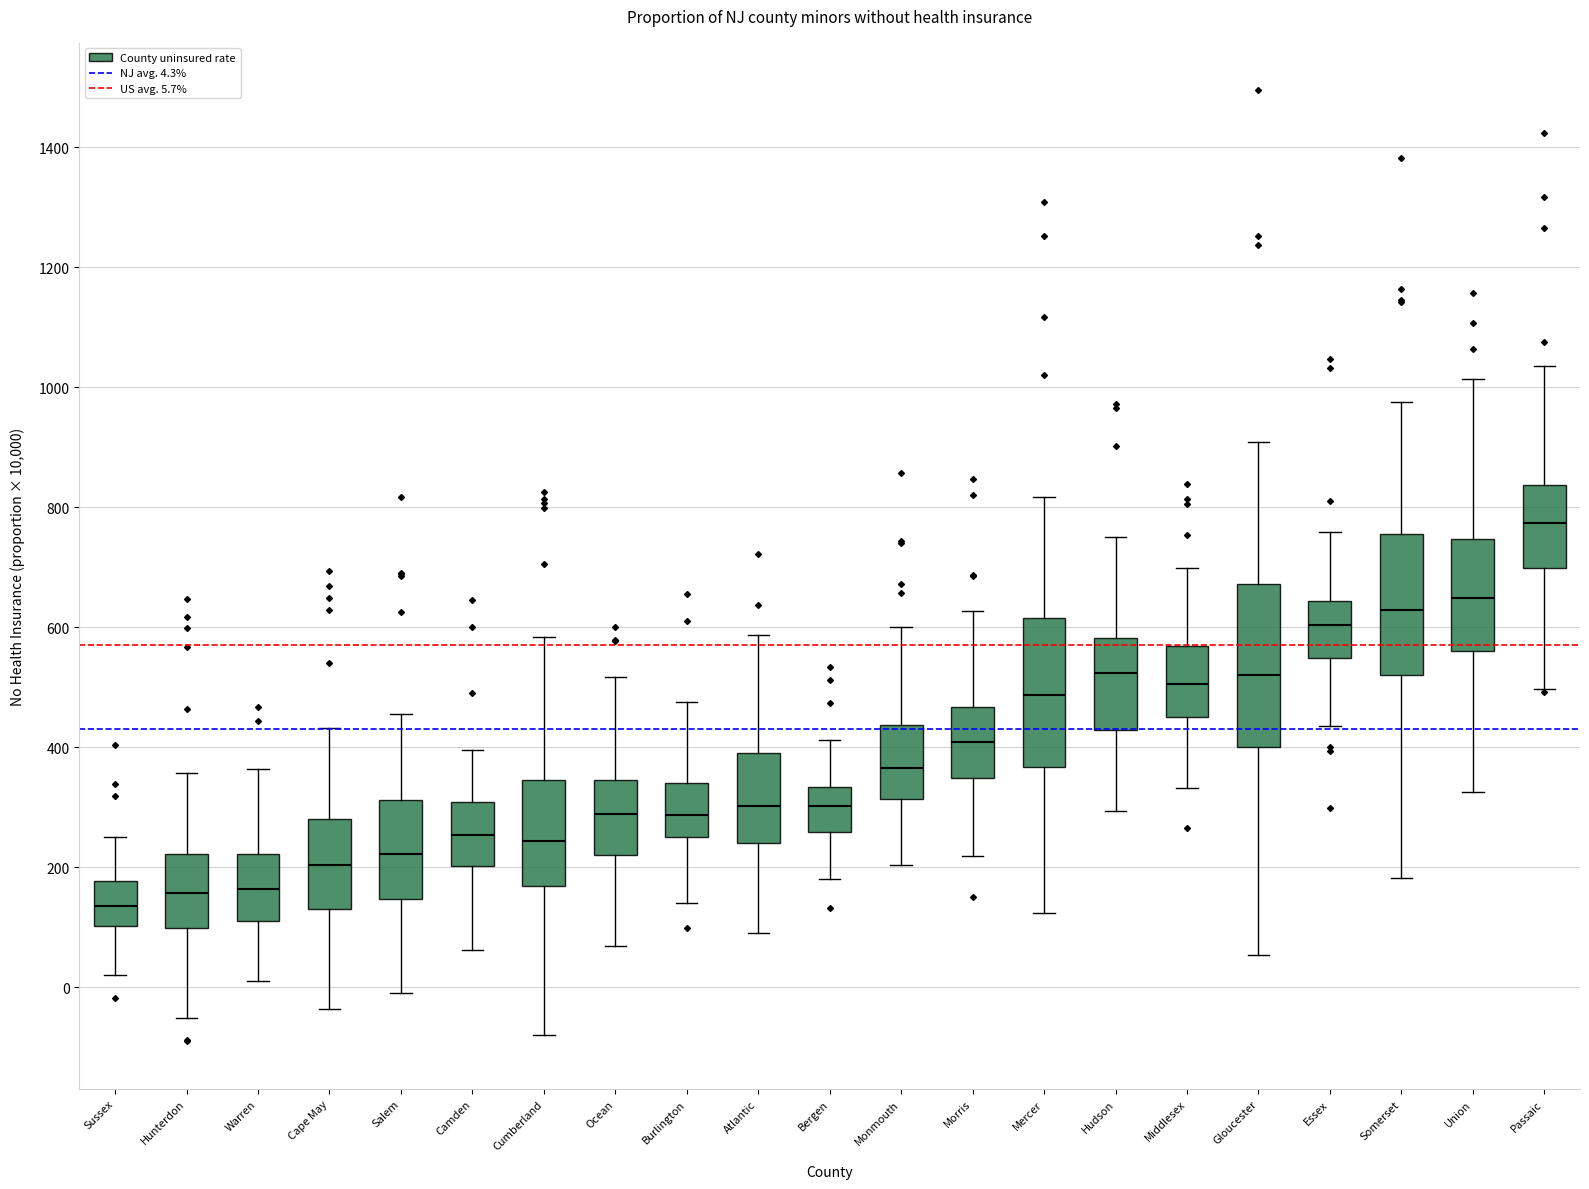

Reading left to right, transcribe this box plot: for each box, give where its median line is, the range the box spans, and where its two whiskers end, as read against the y-axis. The values are not printed on the chart, so give them approximately, as read against the axis.

Sussex: median 140, box 100 to 180, whiskers 20 to 260
Hunterdon: median 160, box 100 to 220, whiskers -60 to 360
Warren: median 160, box 120 to 220, whiskers 20 to 360
Cape May: median 200, box 140 to 280, whiskers -40 to 440
Salem: median 220, box 140 to 320, whiskers 0 to 460
Camden: median 260, box 200 to 300, whiskers 60 to 400
Cumberland: median 240, box 160 to 340, whiskers -80 to 580
Ocean: median 280, box 220 to 340, whiskers 60 to 520
Burlington: median 280, box 260 to 340, whiskers 140 to 480
Atlantic: median 300, box 240 to 400, whiskers 100 to 580
Bergen: median 300, box 260 to 340, whiskers 180 to 420
Monmouth: median 360, box 320 to 440, whiskers 200 to 600
Morris: median 400, box 340 to 460, whiskers 220 to 620
Mercer: median 480, box 360 to 620, whiskers 120 to 820
Hudson: median 520, box 420 to 580, whiskers 300 to 760
Middlesex: median 500, box 460 to 560, whiskers 340 to 700
Gloucester: median 520, box 400 to 680, whiskers 60 to 900
Essex: median 600, box 540 to 640, whiskers 440 to 760
Somerset: median 620, box 520 to 760, whiskers 180 to 980
Union: median 640, box 560 to 740, whiskers 320 to 1020
Passaic: median 780, box 700 to 840, whiskers 500 to 1040